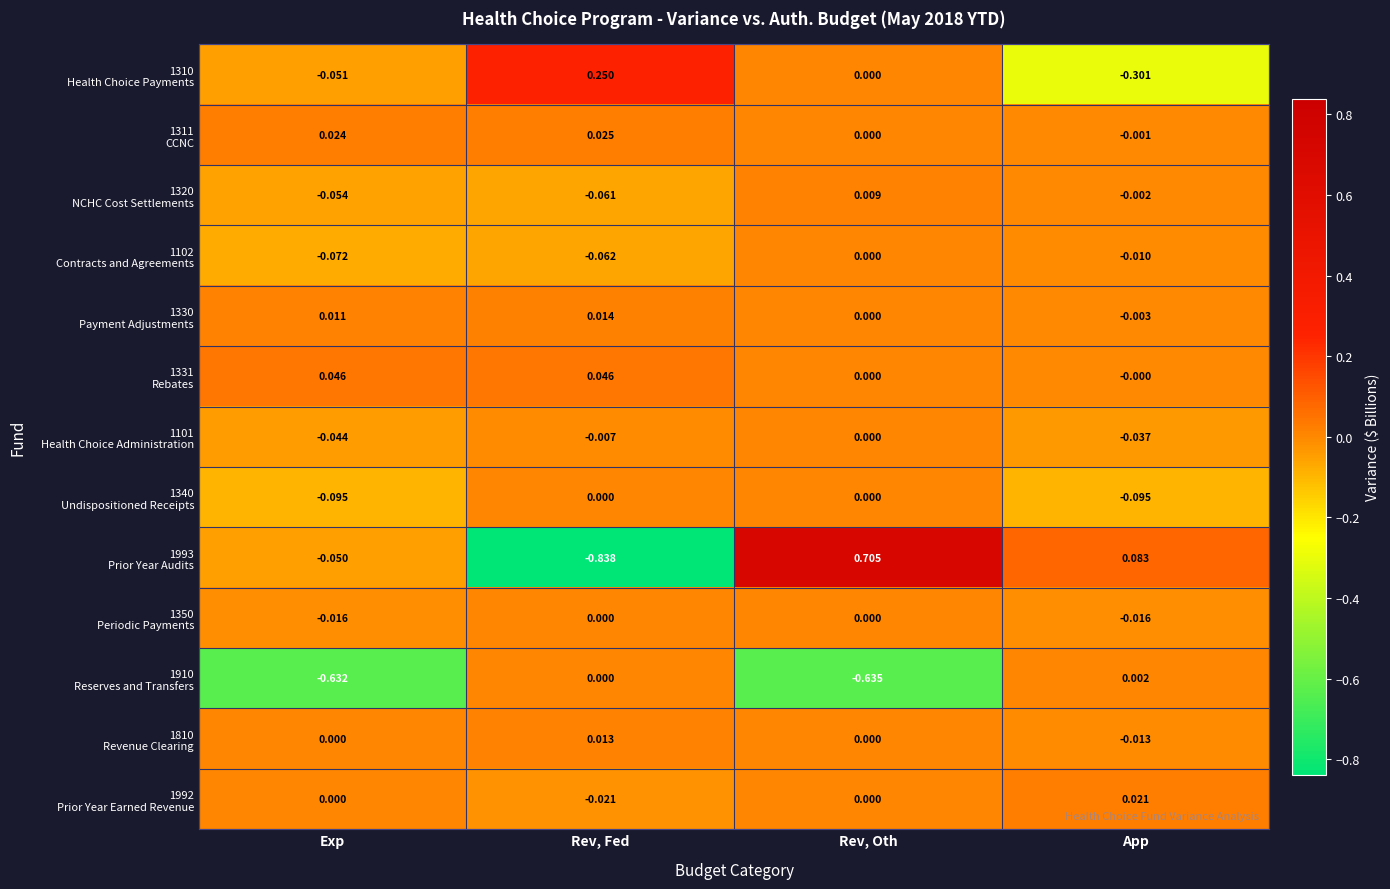

At which category is the sum across all series the highest?

Rev, Oth